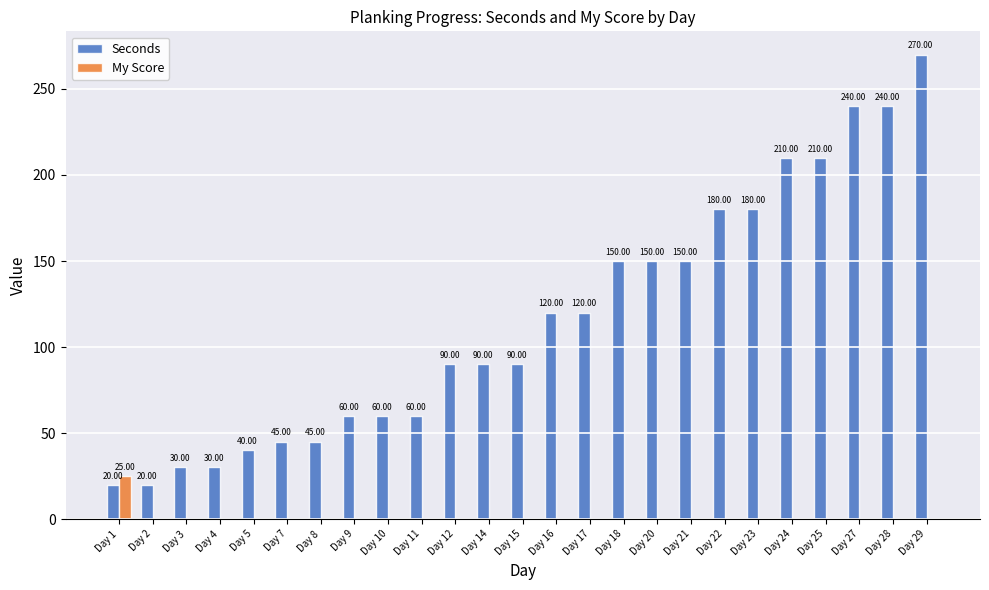

Which series changed the most between Day 5 and Day 20?

Seconds